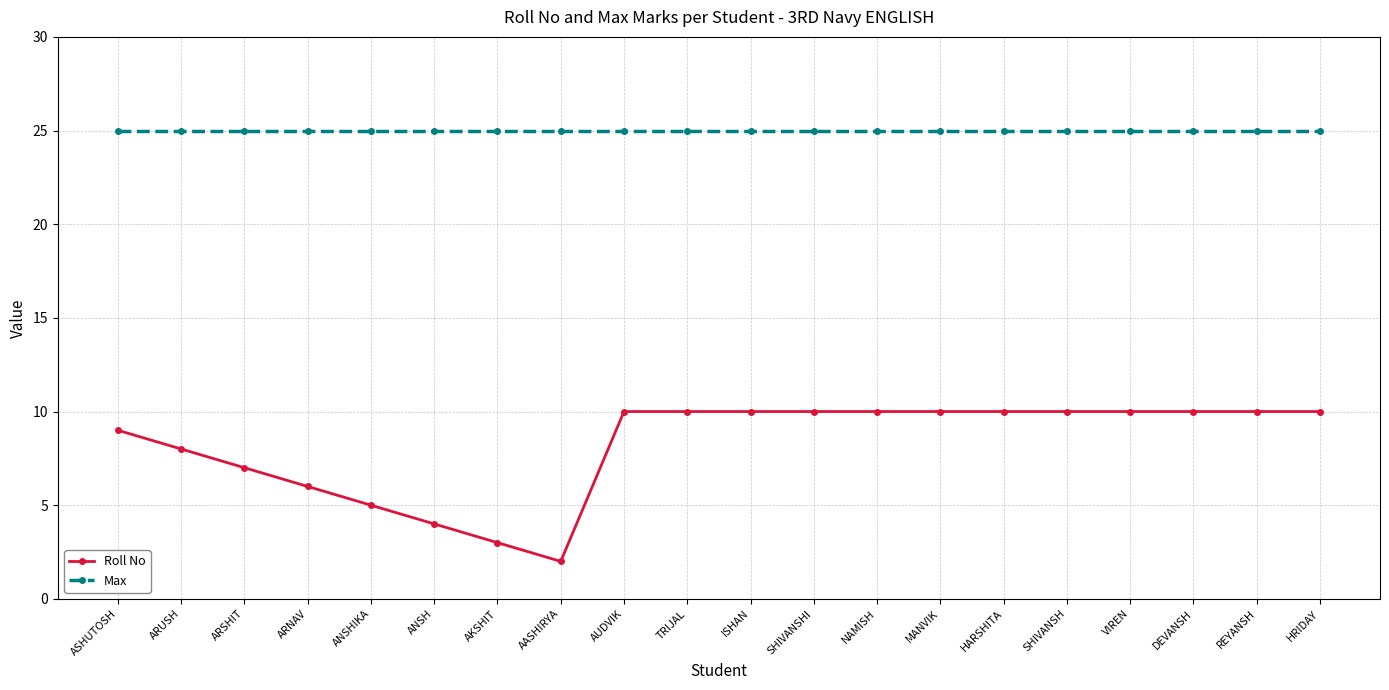

Which series has the largest total across all categories?

Max